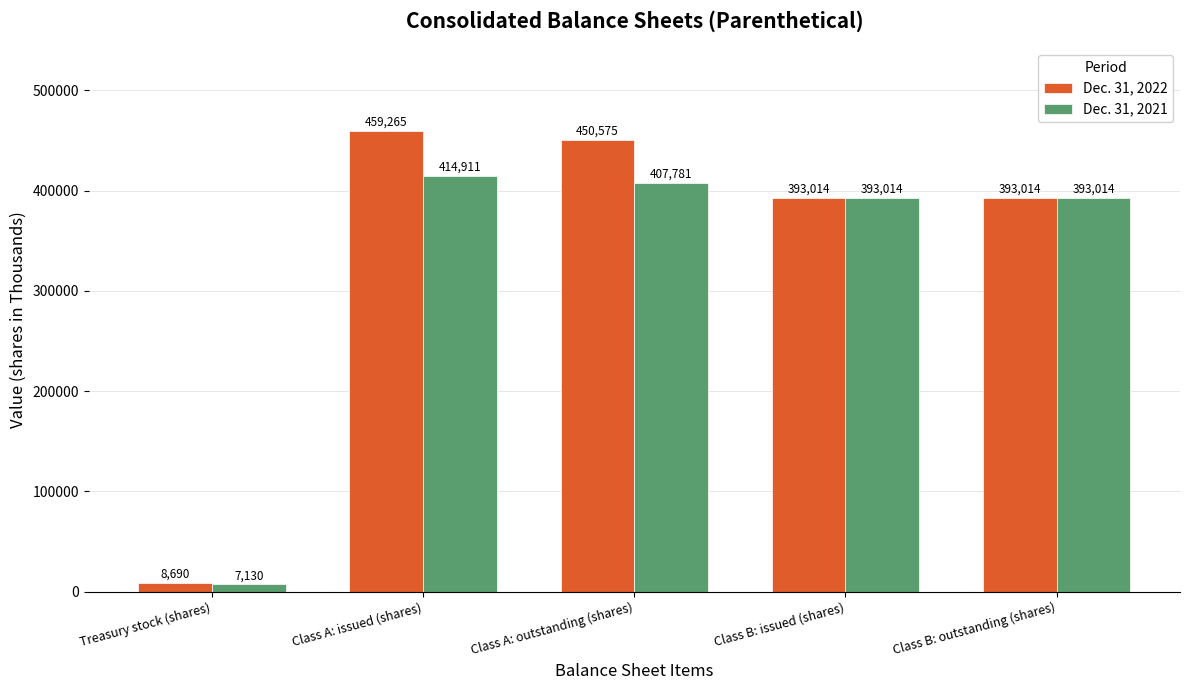

Reading left to right, transcribe all the data shown in this chart.

Dec. 31, 2022: 8690	459265	450575	393014	393014
Dec. 31, 2021: 7130	414911	407781	393014	393014